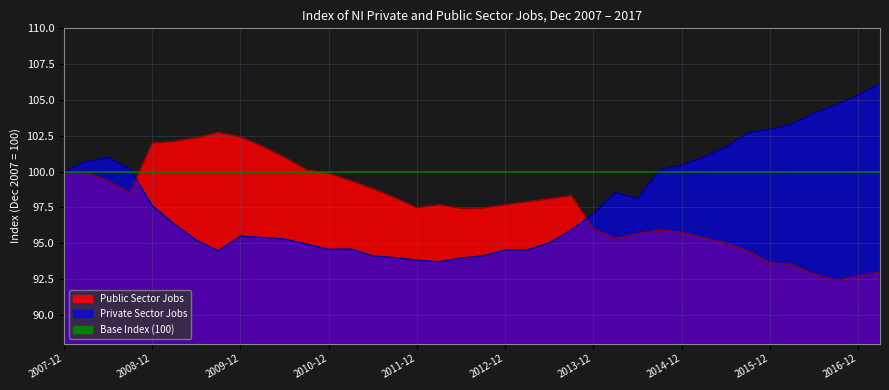

What is the difference between the second highest and minimum values in the Private series?

11.6